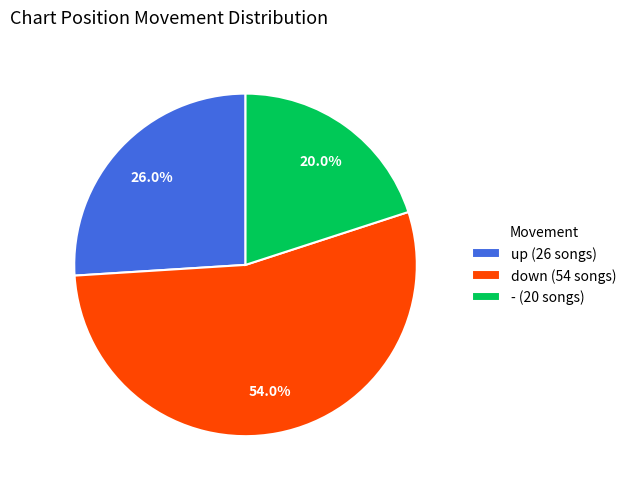

Do - and up together represent more than half of the pie?

No